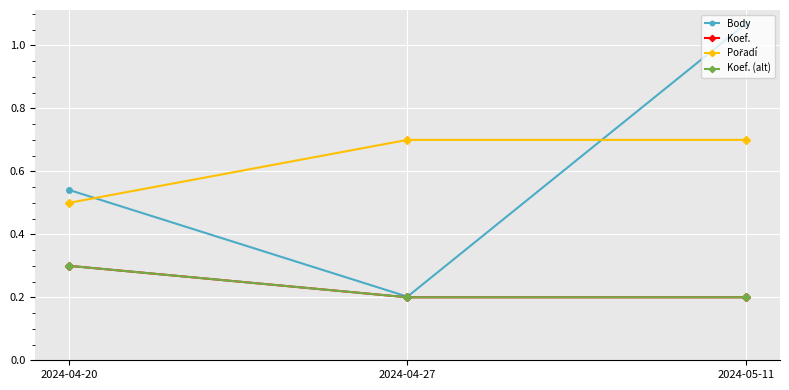

What is the average value of the Koef. (alt) series?

0.2